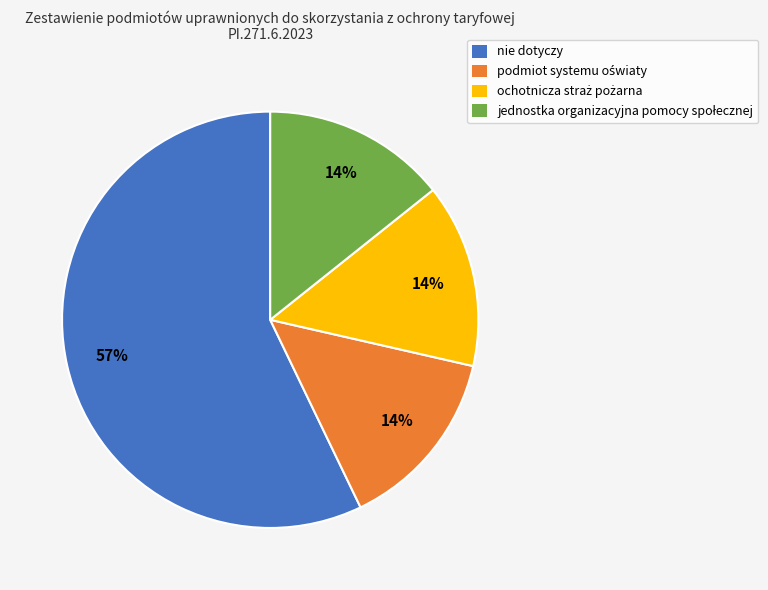

Which category has the biggest portion of the pie?

nie dotyczy